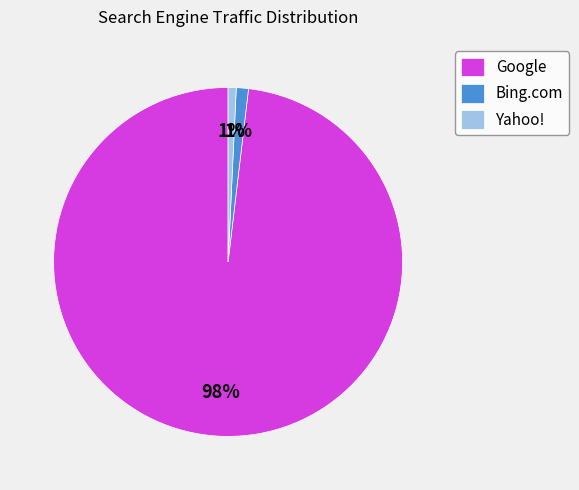

Count the number of slices in the pie.

3